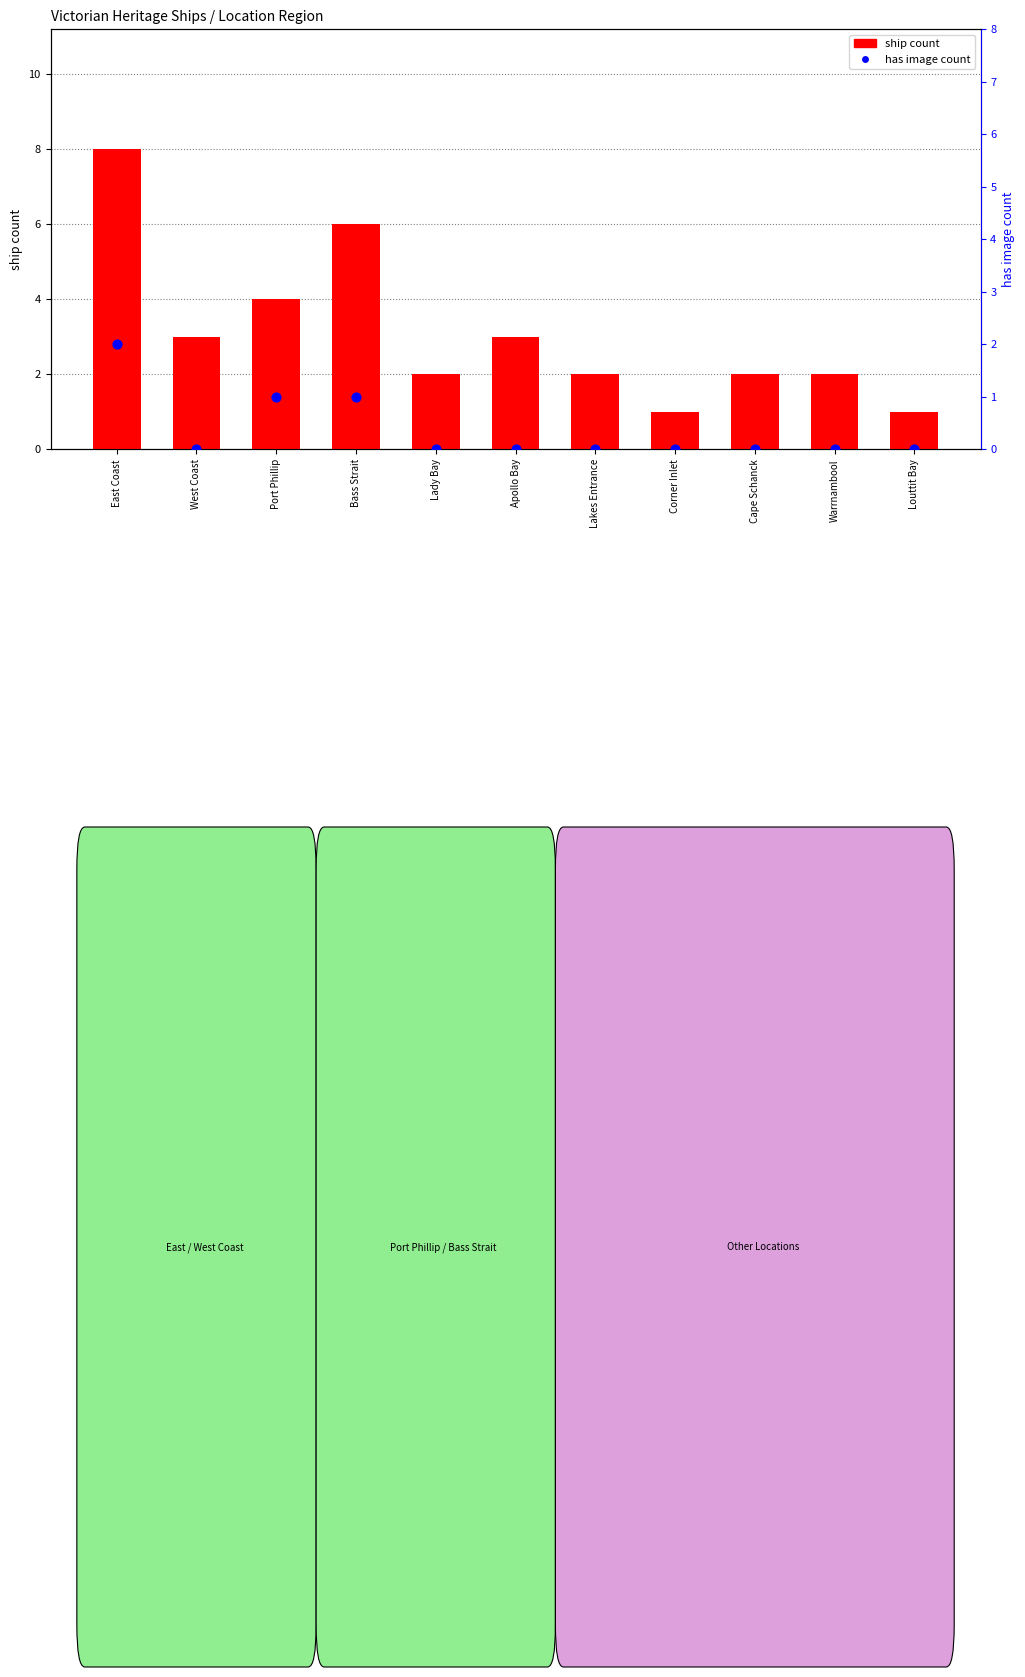

What is the total value across all series at Warrnambool?

2